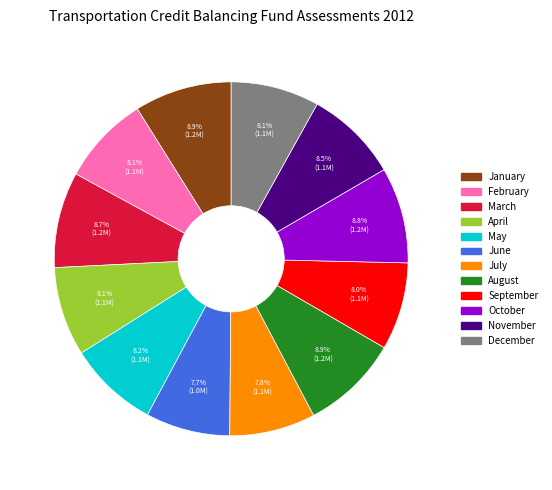

How much of the chart is everything except July?

92.2%